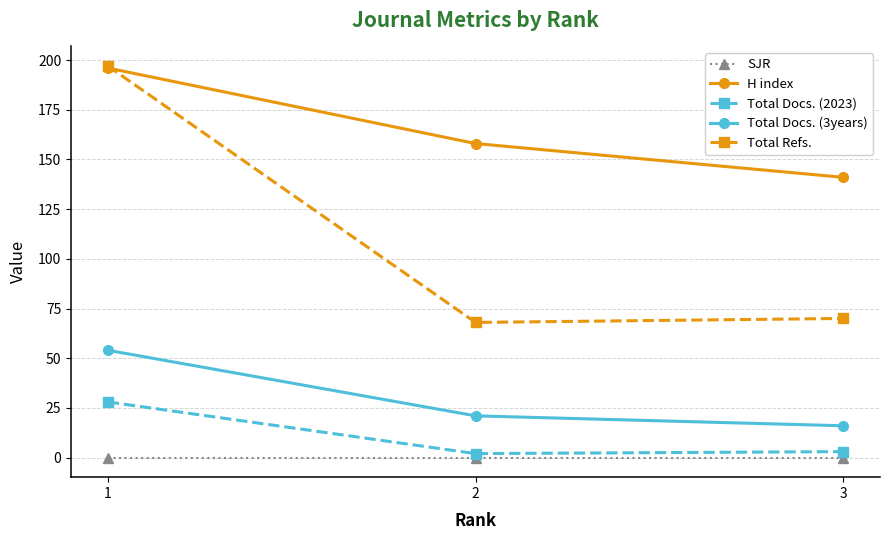

True or false: Total Docs. (3years) has a value of 54 at 1.

True